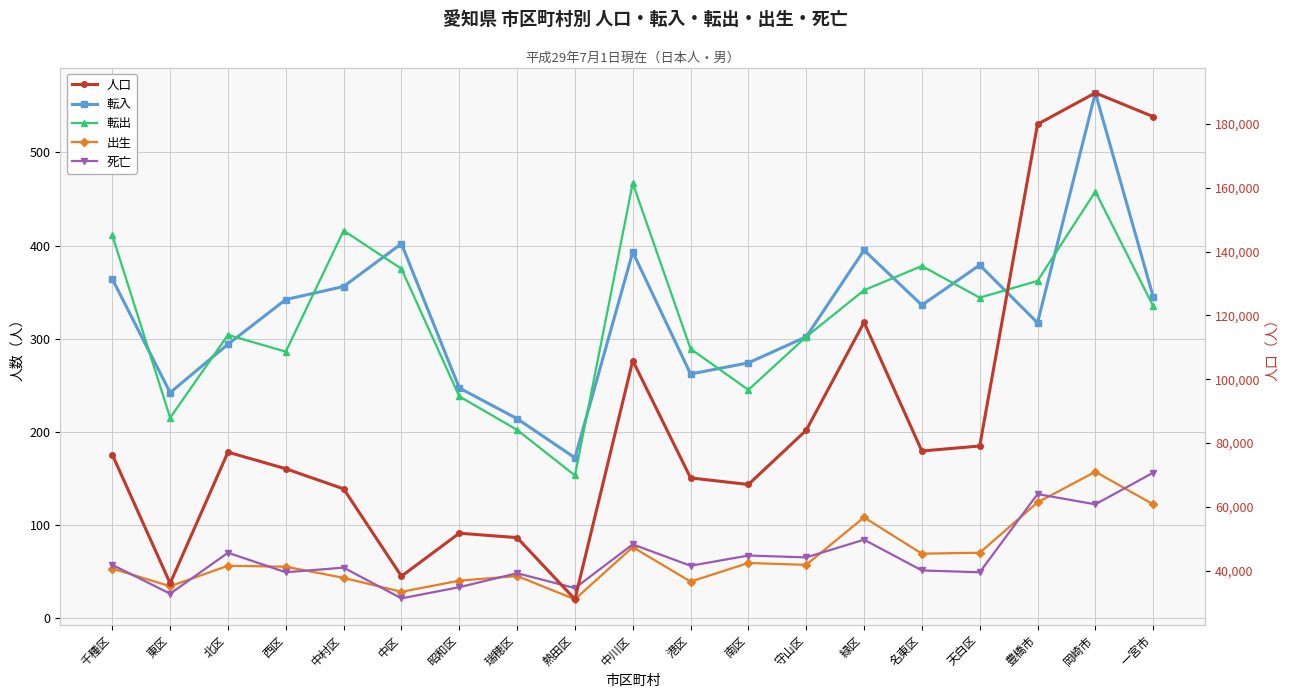

Rank the series by their maximum value, from highest to lowest.

人口, 転入, 転出, 出生, 死亡